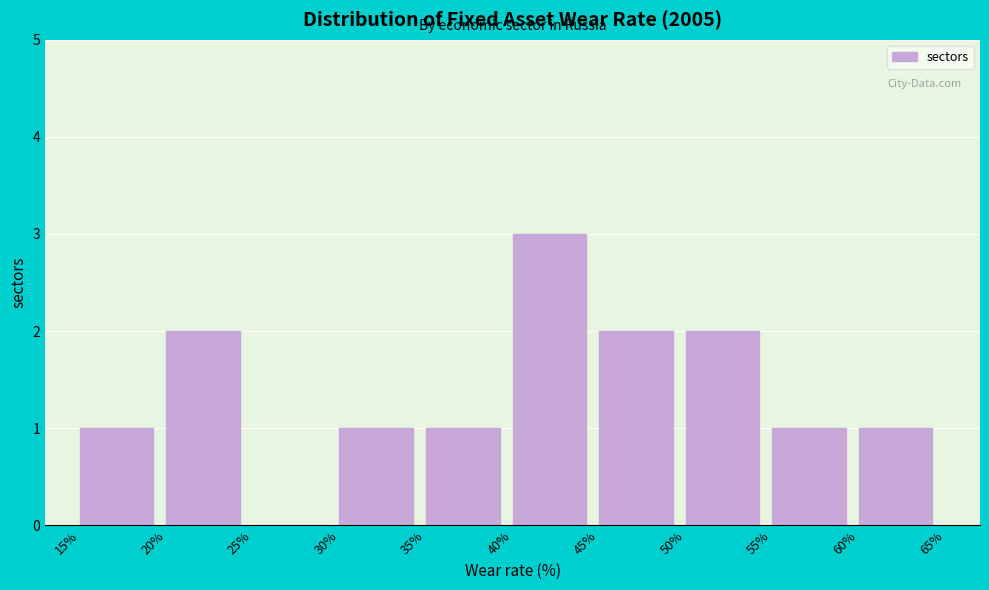

What is the height of the bar covering 20% to 25% on the x-axis? The values are not printed on the chart, so give them approximately, as read against the axis.

2